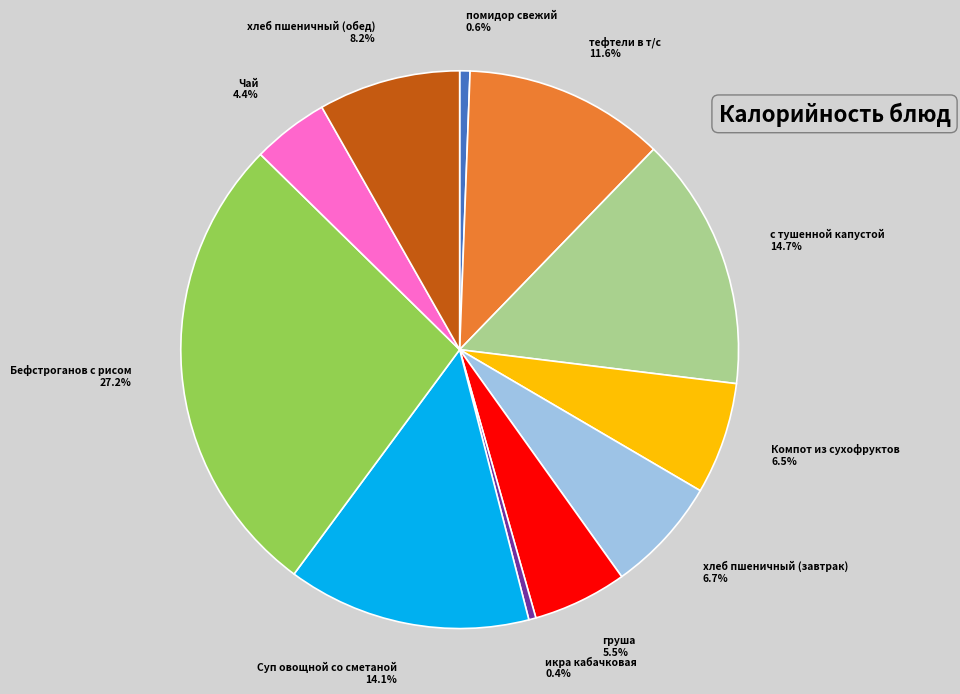

Is there a majority slice in this chart?

No